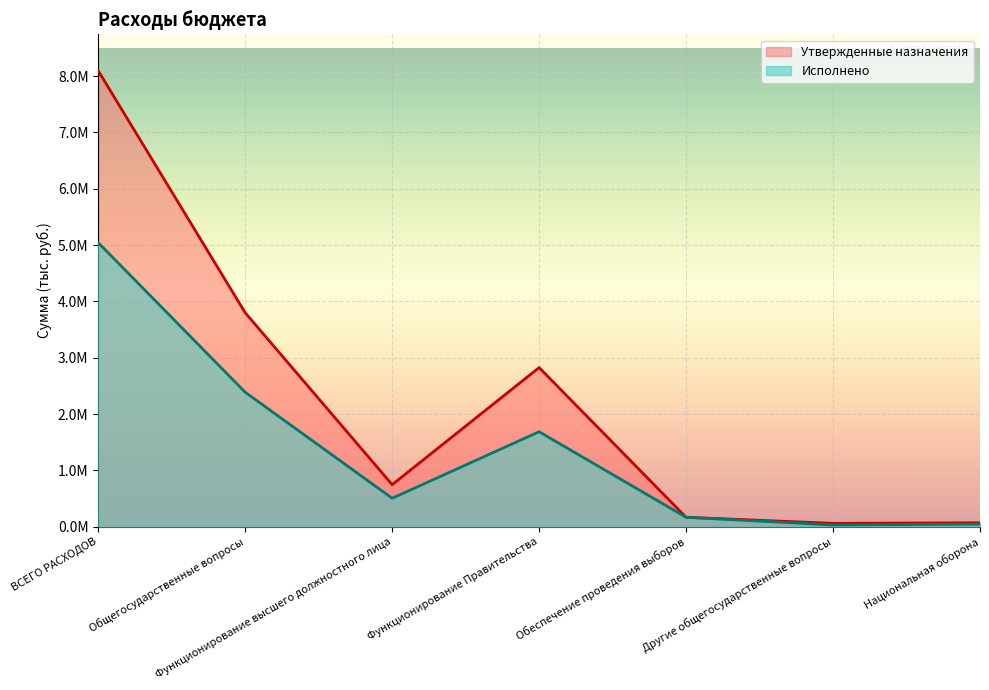

The Исполнено series shows 167000.0 at Обеспечение проведения выборов. True or false?

True